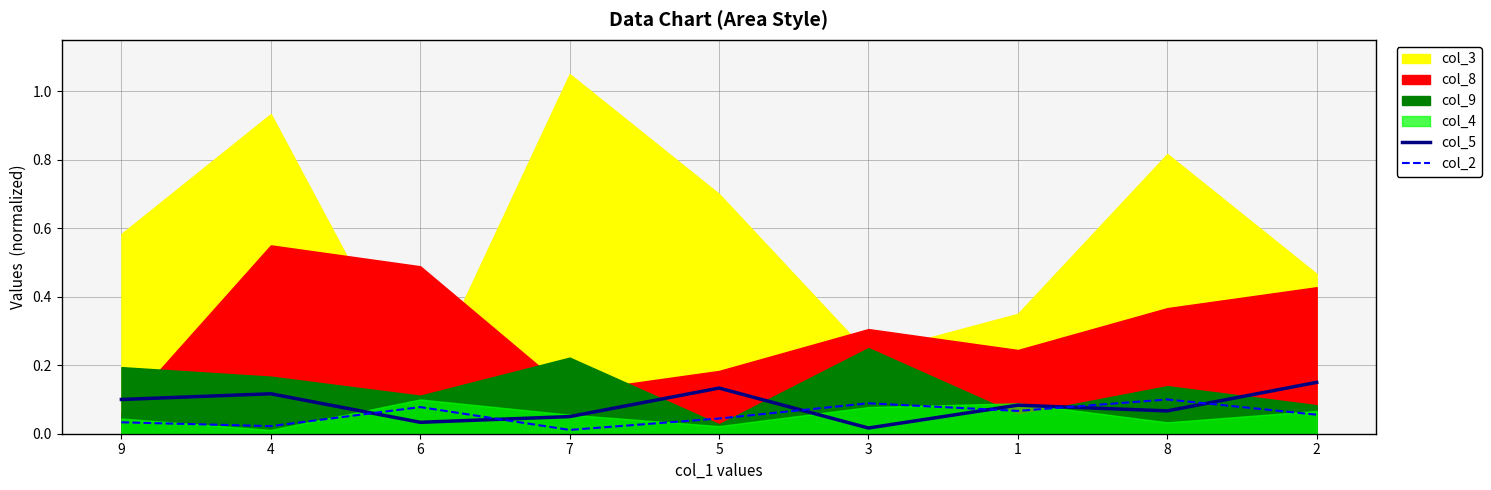

At which category is the sum across all series the highest?

2